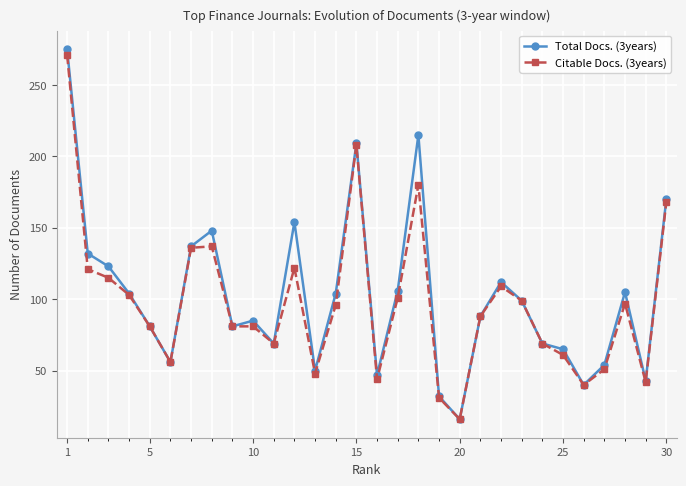

What is the sum of all Total Docs. (3years) values?

3069